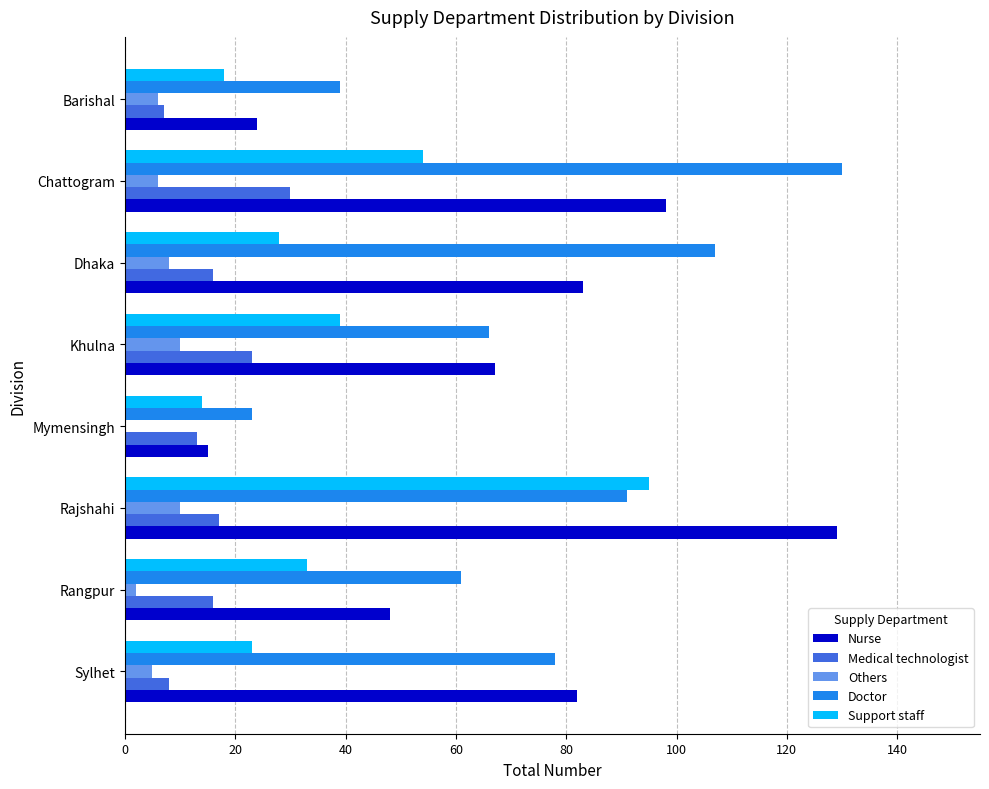

Which series changed the most between Khulna and Barishal?

Nurse